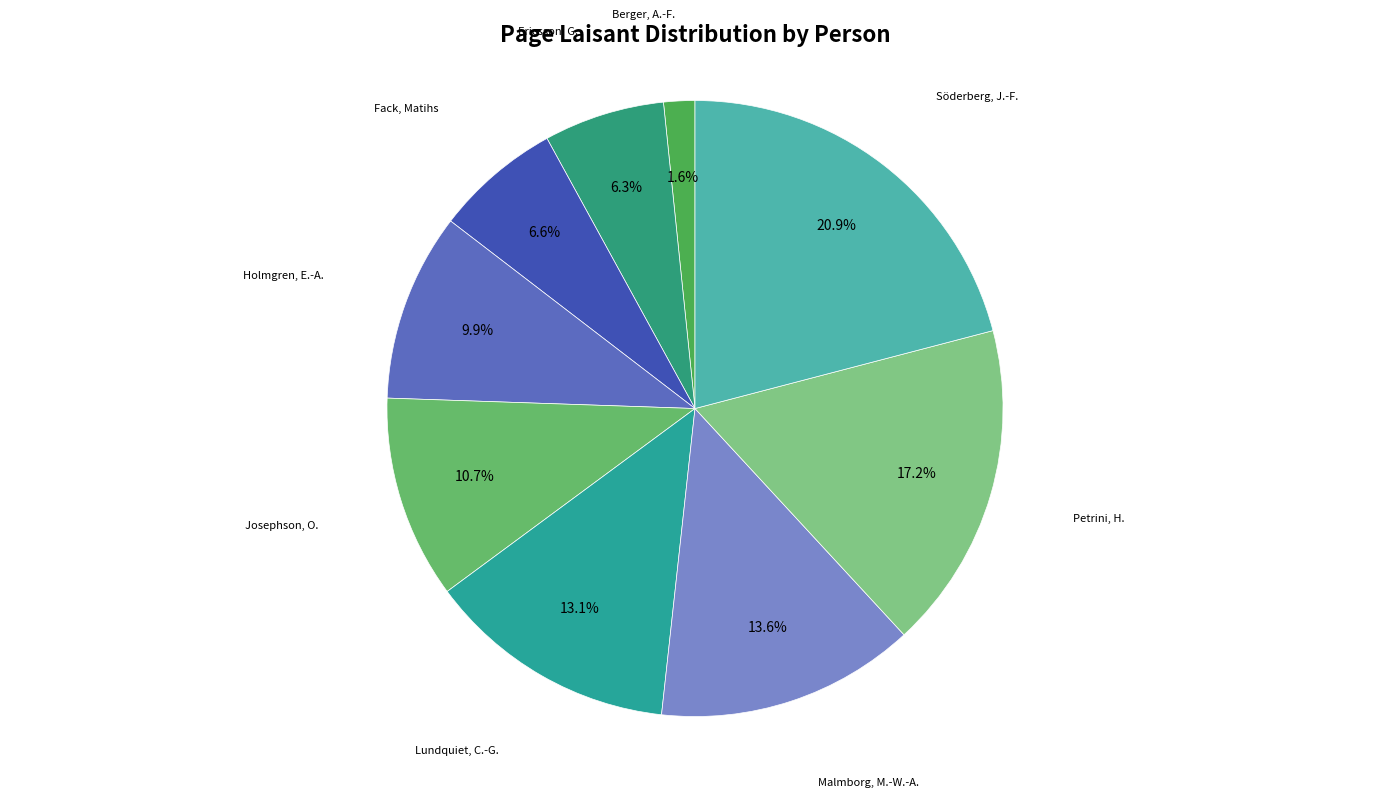

Does Petrini, H. represent more than half of the total?

No